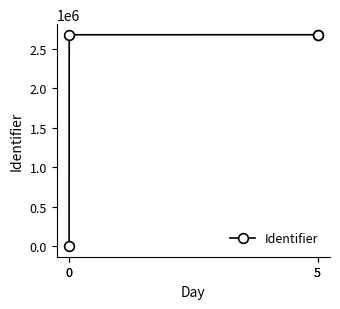

Reading left to right, transcribe all the data shown in this chart.

0=0	0=2678098	5=2678350	5=2678351